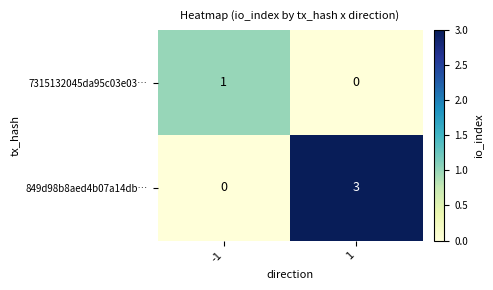

How many values in 7315132045da95c03e03… are above zero?

1